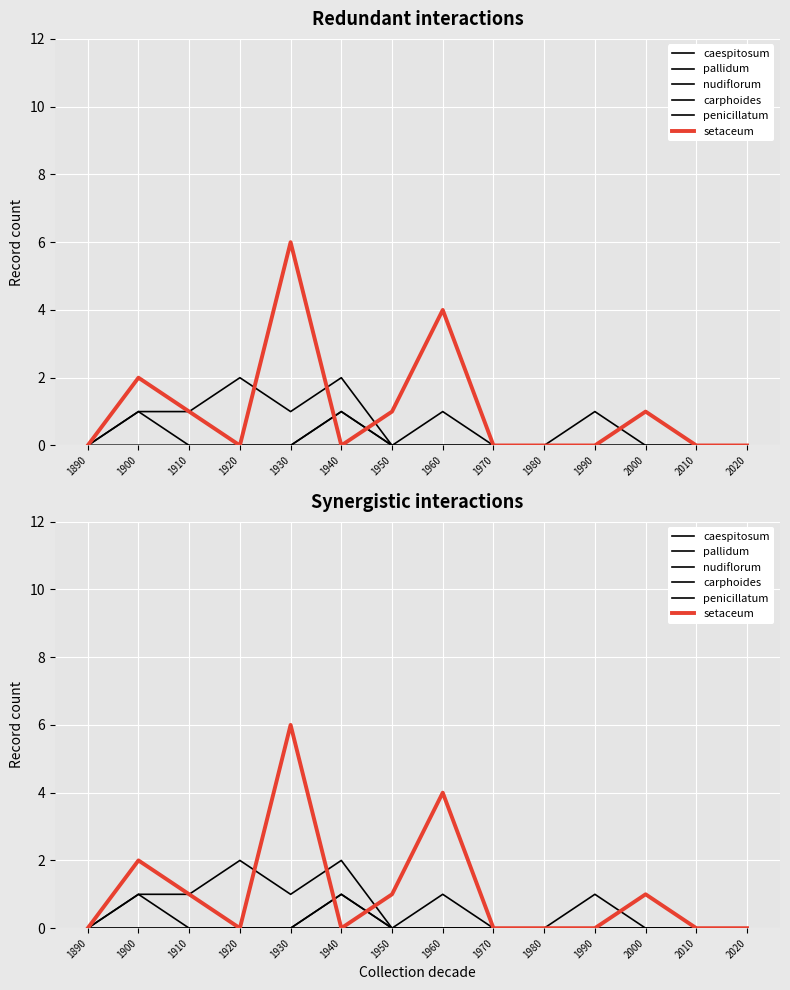

How many values in the caespitosum series exceed 0?

2